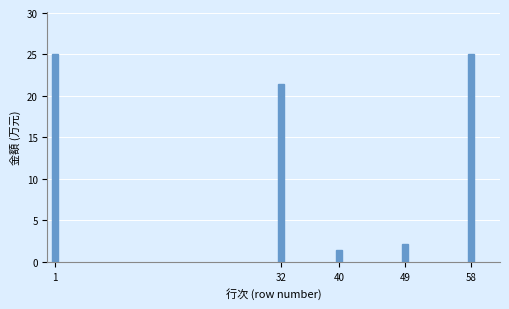

Reading left to right, list all the values displayed in this chart.

1=25.1	32=21.5	40=1.4	49=2.2	58=25.1